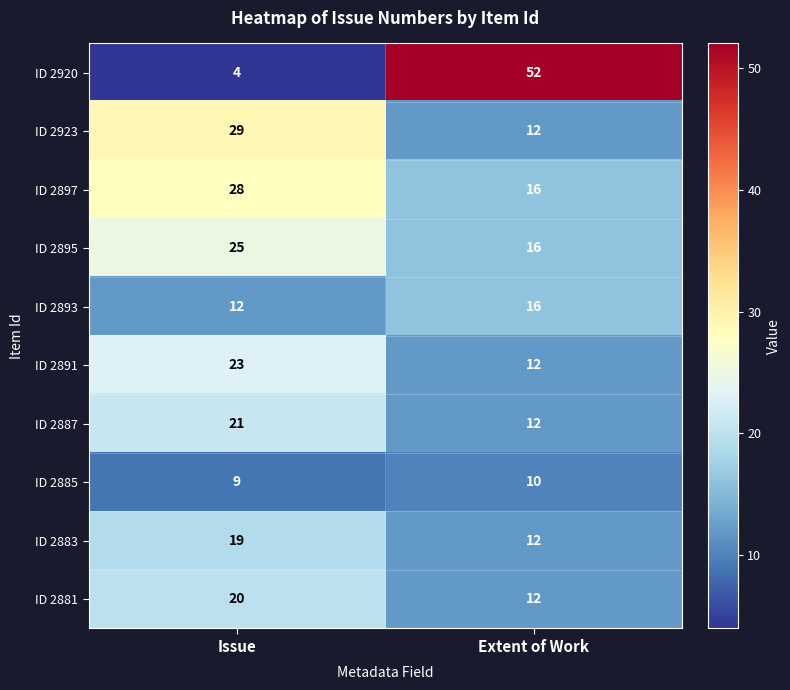

How many values in the ID 2881 series are below 20?

1